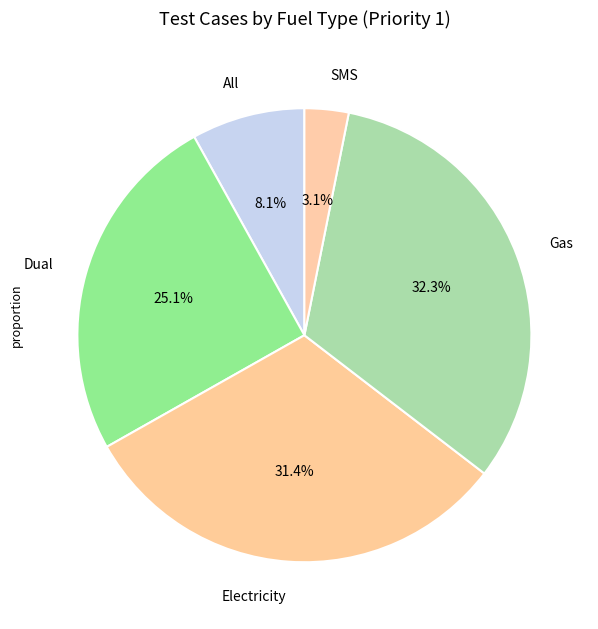

Count the number of slices in the pie.

5